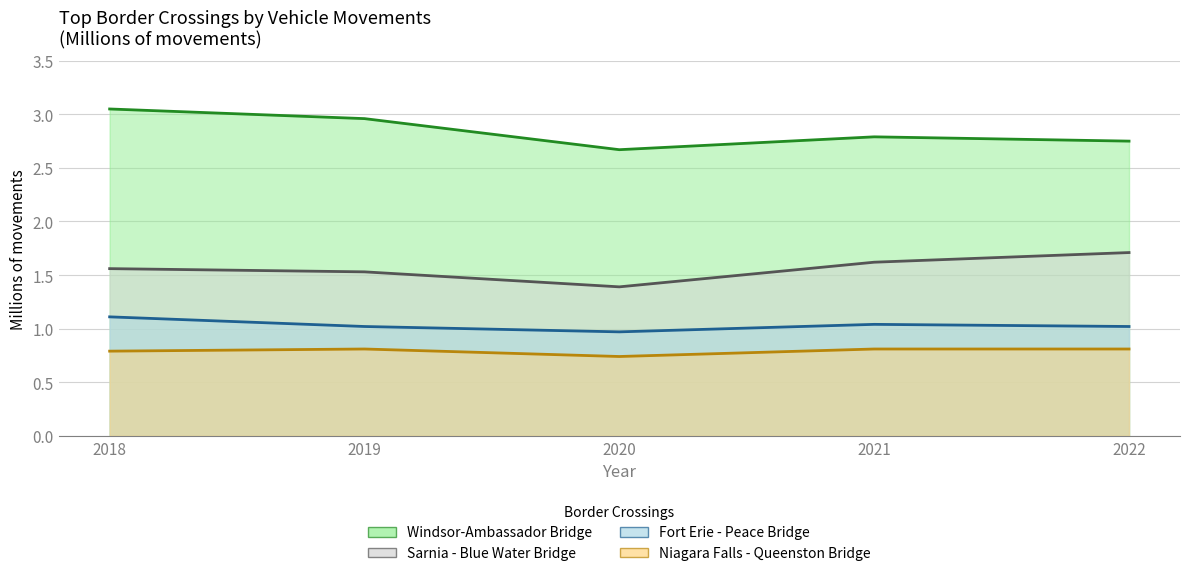

How many interior local peaks does the Windsor-Ambassador Bridge series have?

1